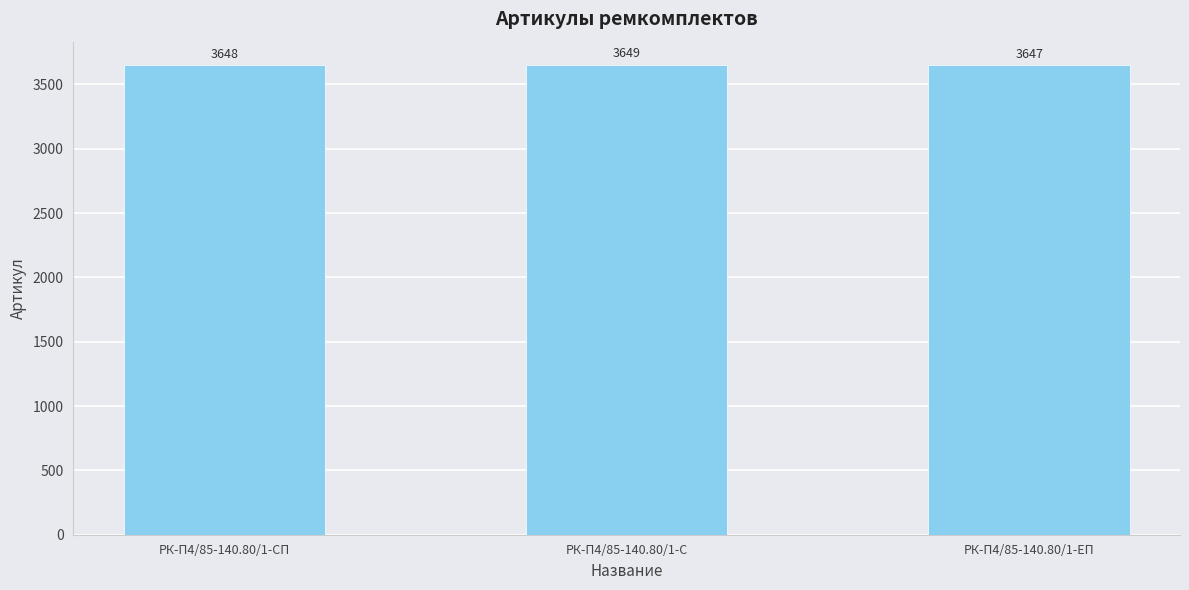

What is the minimum value shown in the chart?

3647